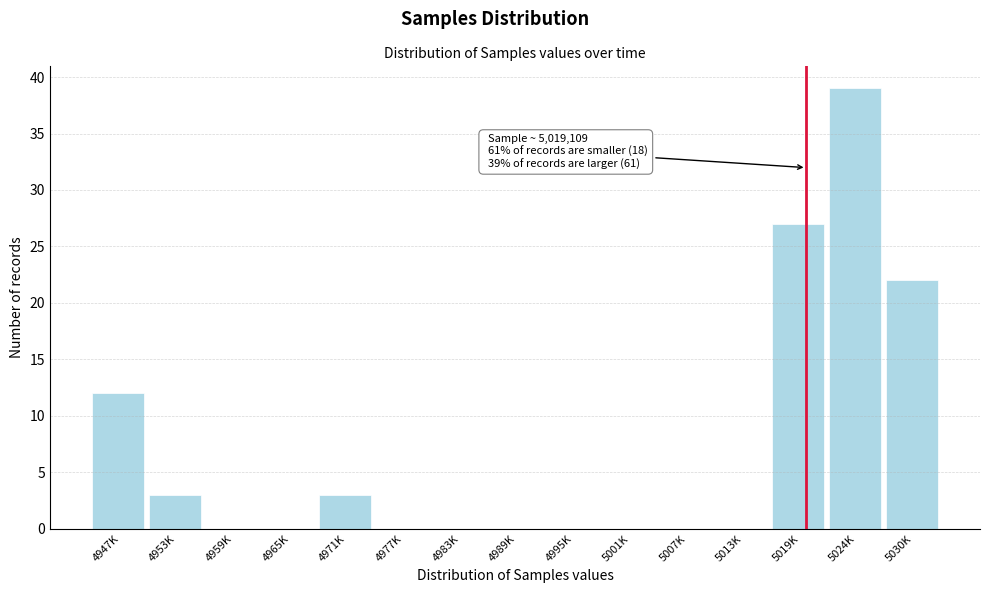

Reading left to right, list all the values displayed in this chart.

4947K=12	4953K=3	4959K=0	4965K=0	4971K=3	4977K=0	4983K=0	4989K=0	4995K=0	5001K=0	5007K=0	5013K=0	5019K=27	5024K=39	5030K=22